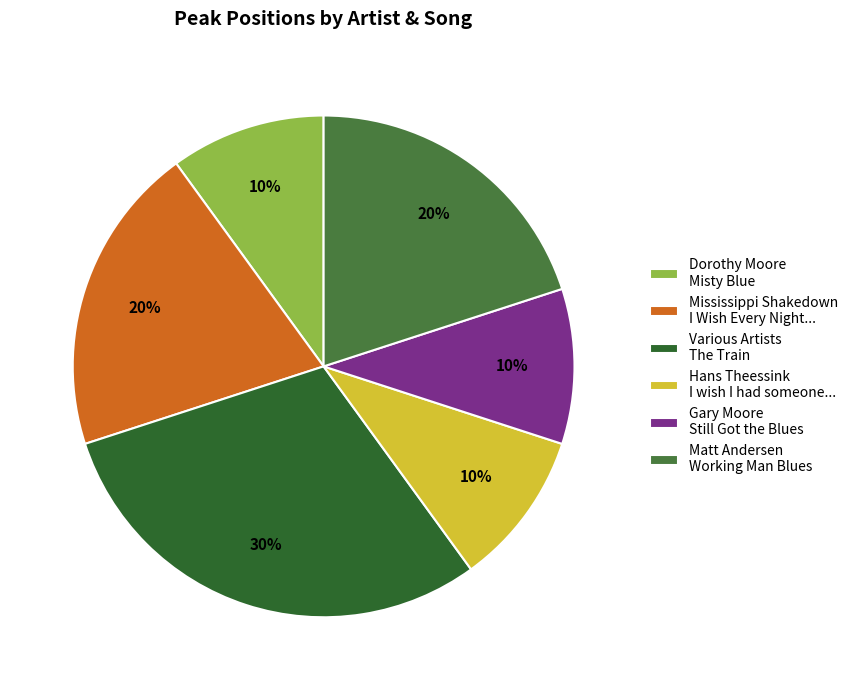

To the nearest percent, what is the average slice percentage?

17%